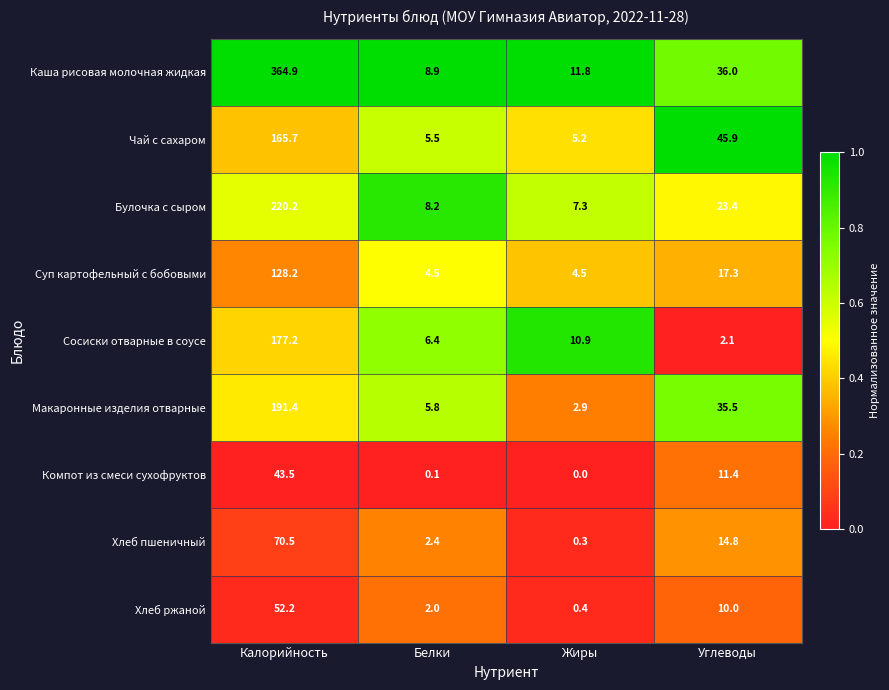

Is it true that Хлеб ржаной equals 2.8 at Углеводы?

False